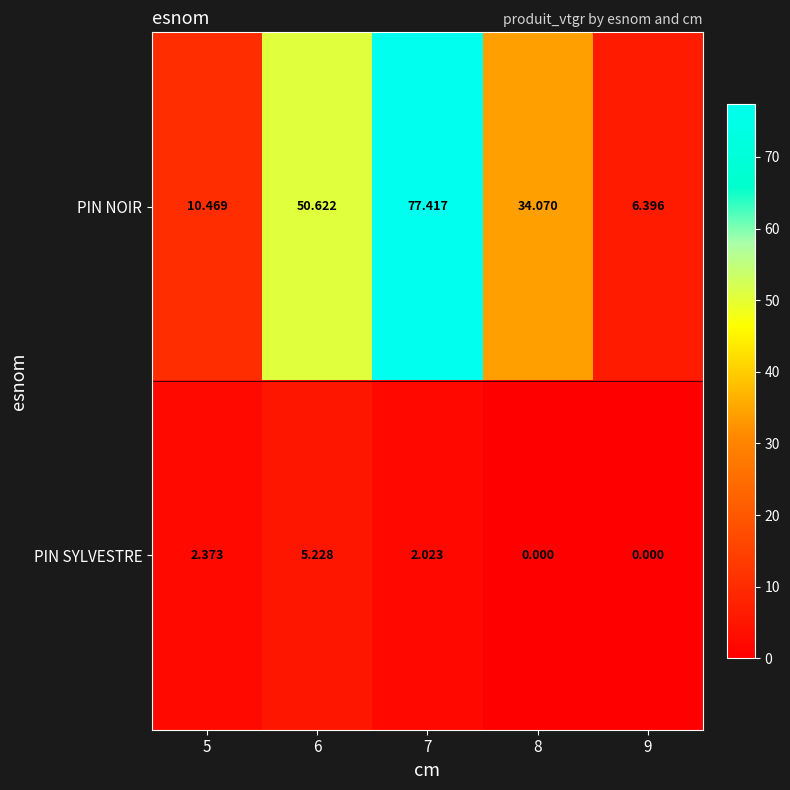

Rank the series by their maximum value, from highest to lowest.

PIN NOIR, PIN SYLVESTRE